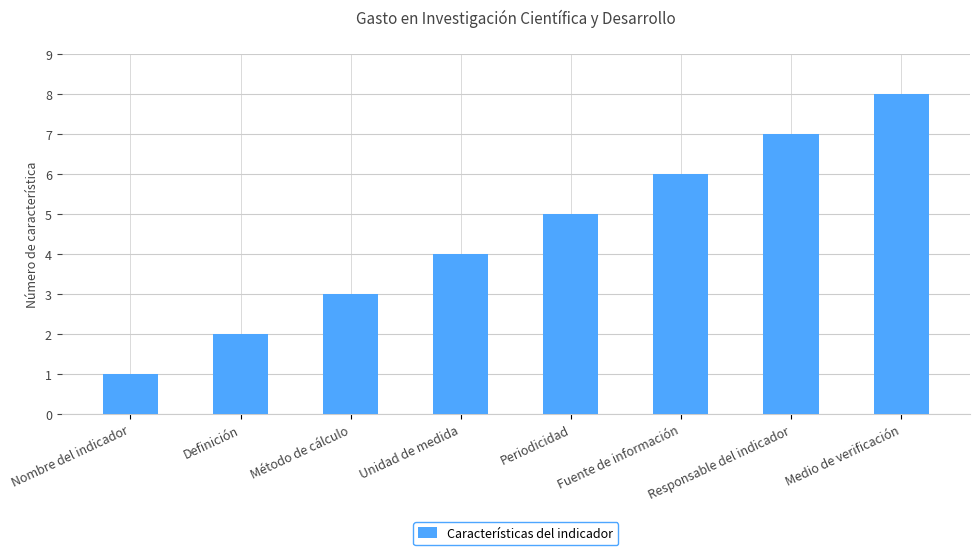

Reading right to left, transcribe all the data shown in this chart.

8	7	6	5	4	3	2	1